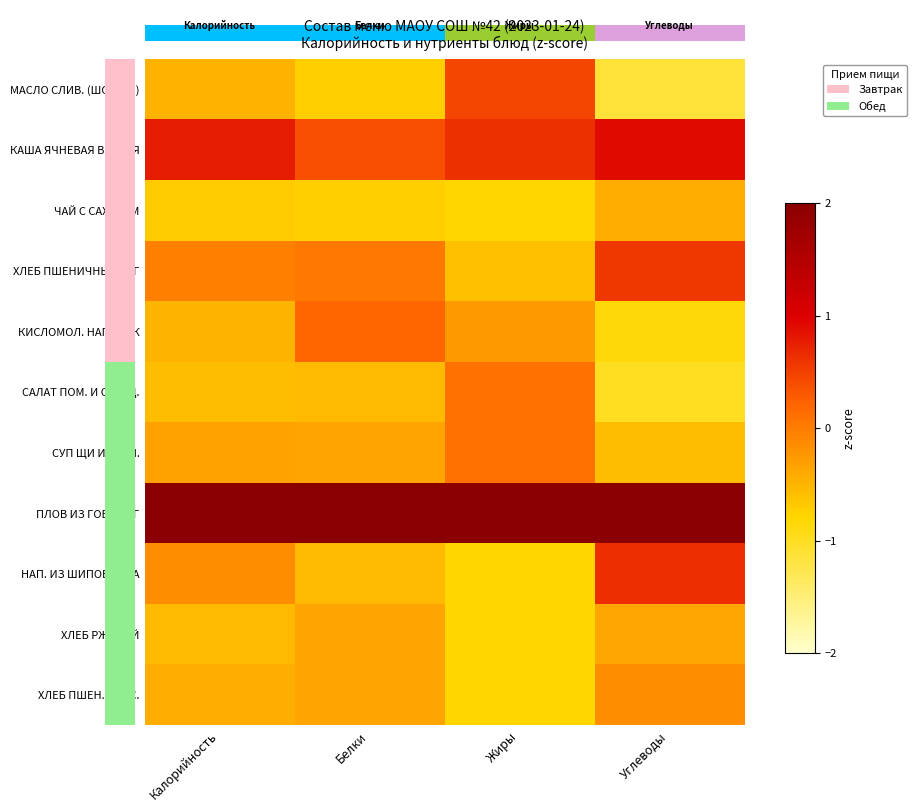

What is the average value of the ЧАЙ С САХАРОМ series?

-0.7